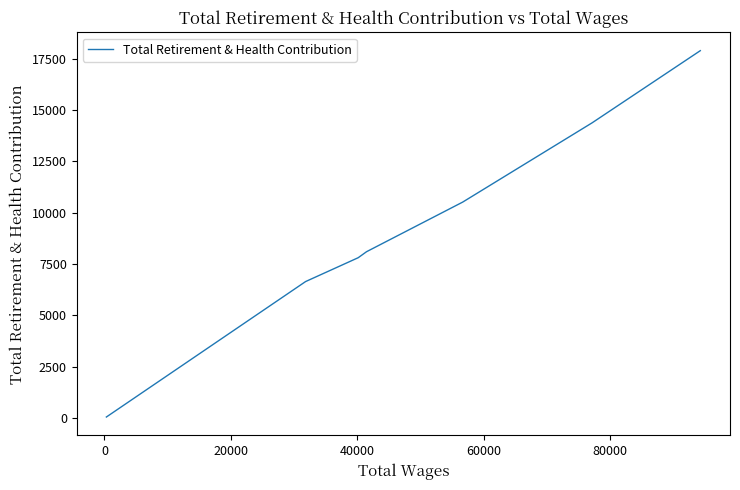

Reading right to left, transcribe all the data shown in this chart.

43.4	6643.1	7803.9	8096.9	10513.8	14375.2	17890.9